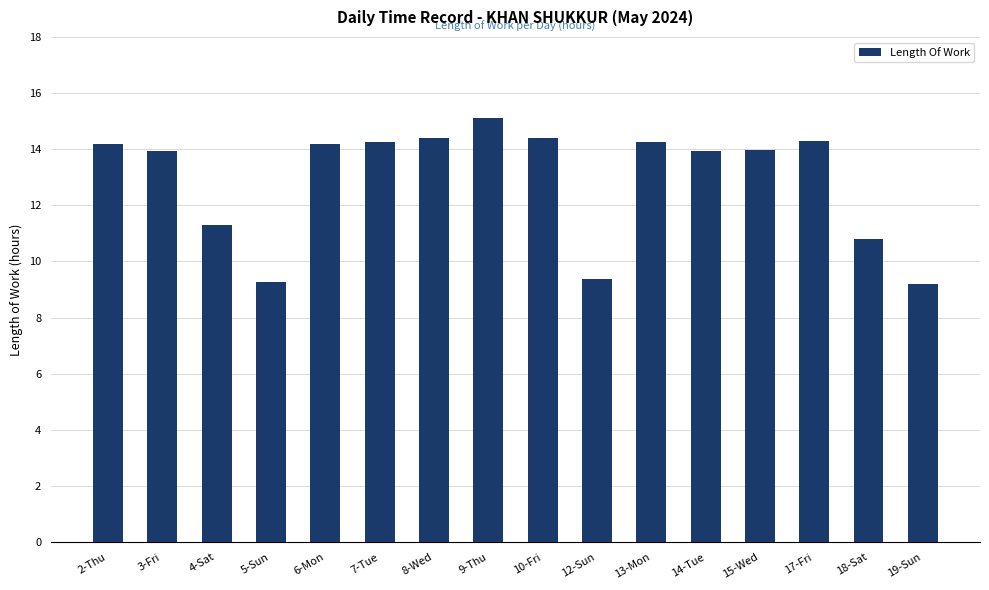

At which label does the data first exceed 14?

2-Thu